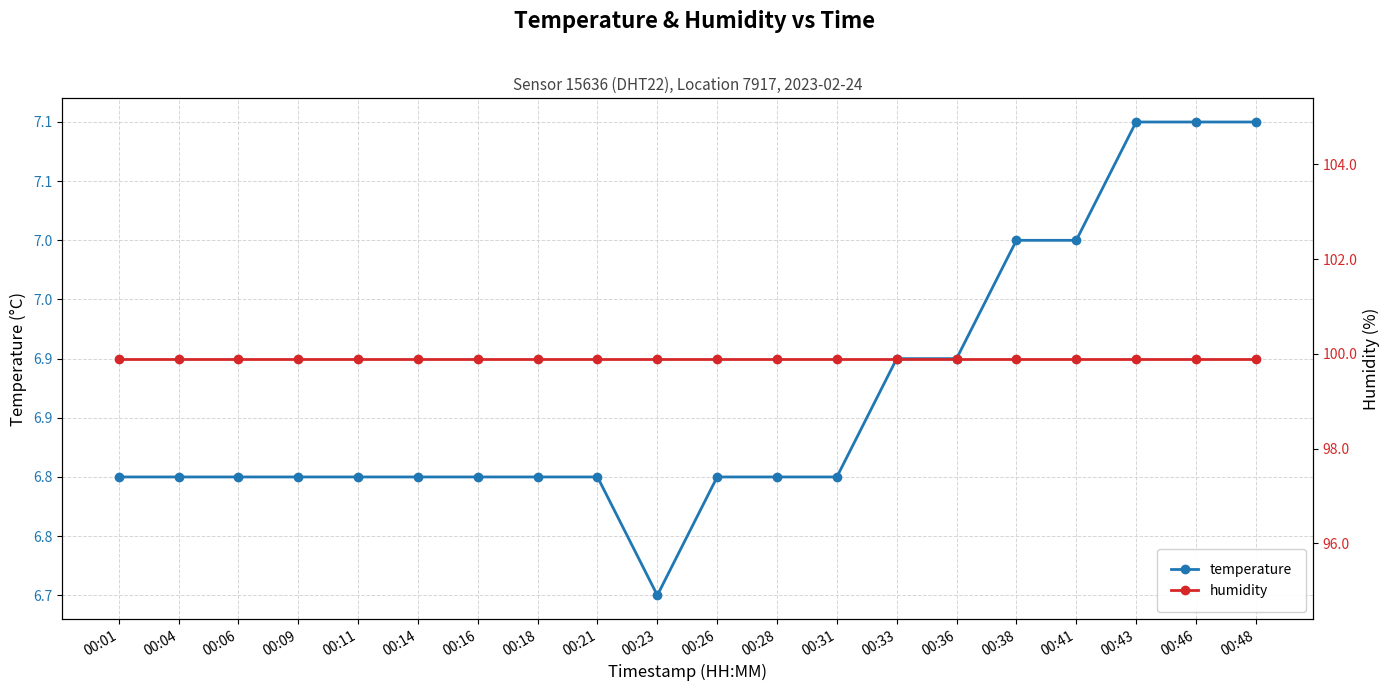

What is the difference between the second highest and minimum values in the temperature series?

0.4